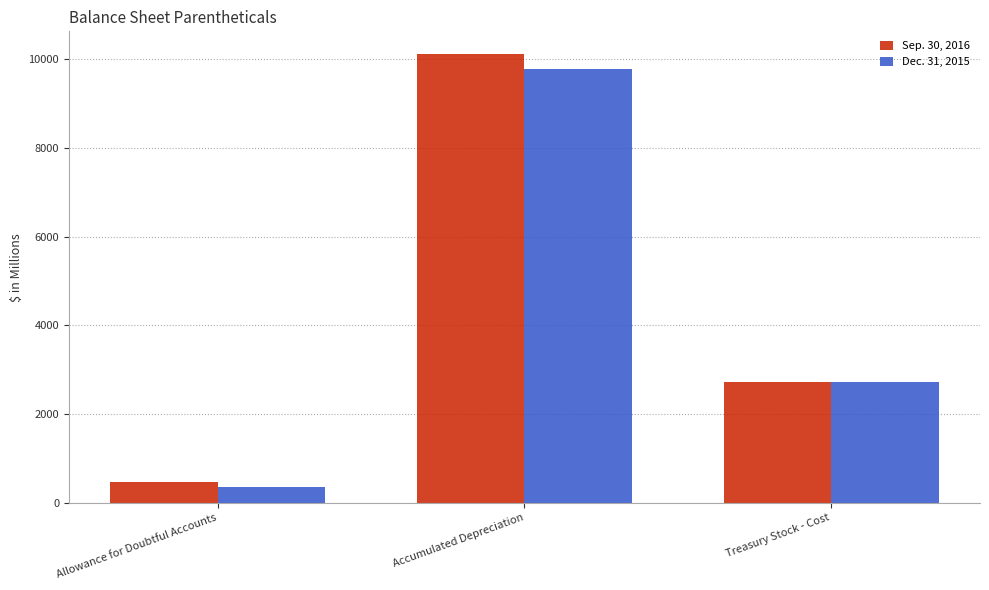

How many groups of bars are there?

3